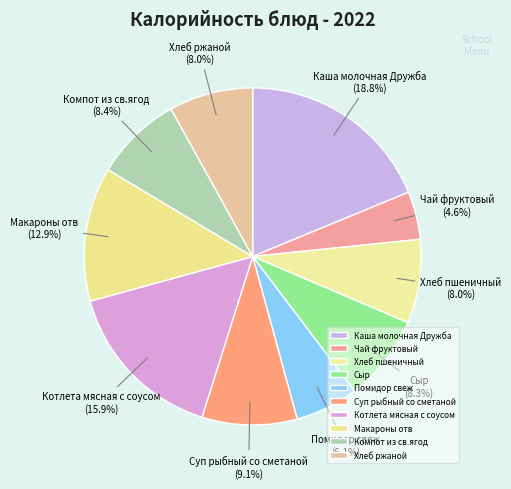

True or false: Помидор свеж accounts for 20% of the total.

False